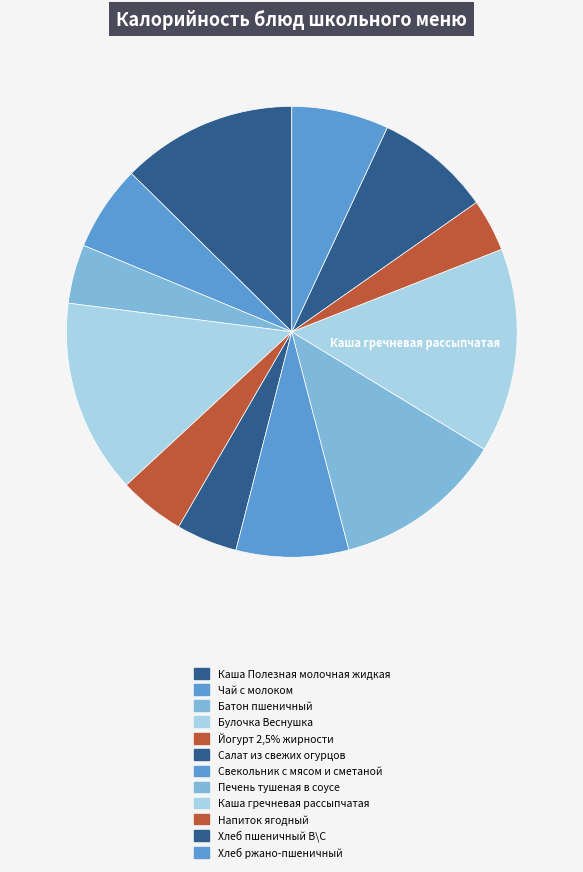

What portion of the pie excludes Йогурт 2,5% жирности?

95.3%